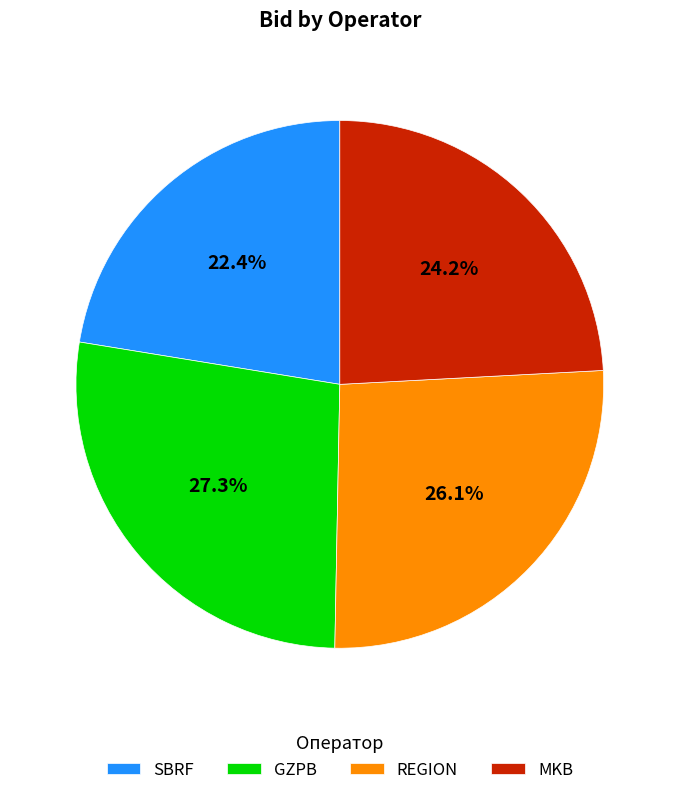

Which has a higher value, REGION or GZPB?

GZPB